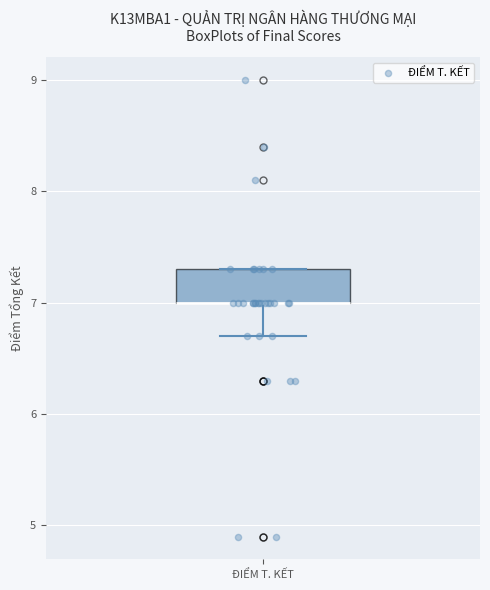

Transcribe this box plot: give where the median line is, the range the box spans, and where the two whiskers end, as read against the y-axis. The values are not printed on the chart, so give them approximately, as read against the axis.

median 7.0 (drawn on the box's lower edge), box 7.0 to 7.3, whiskers 6.7 to 7.3